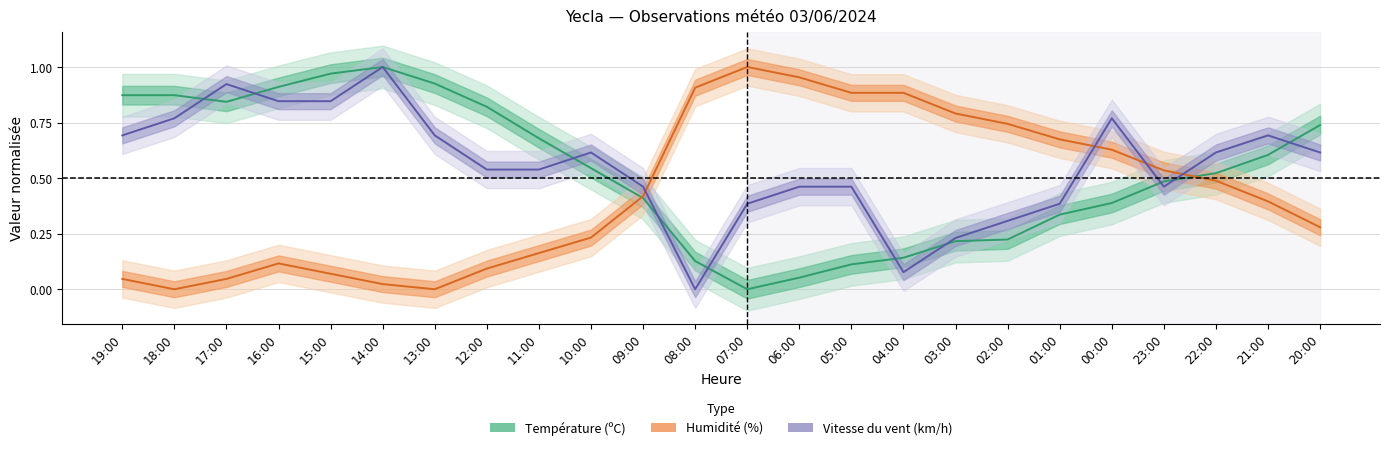

Where is Humidité (%) nearest to the value 0?

18:00